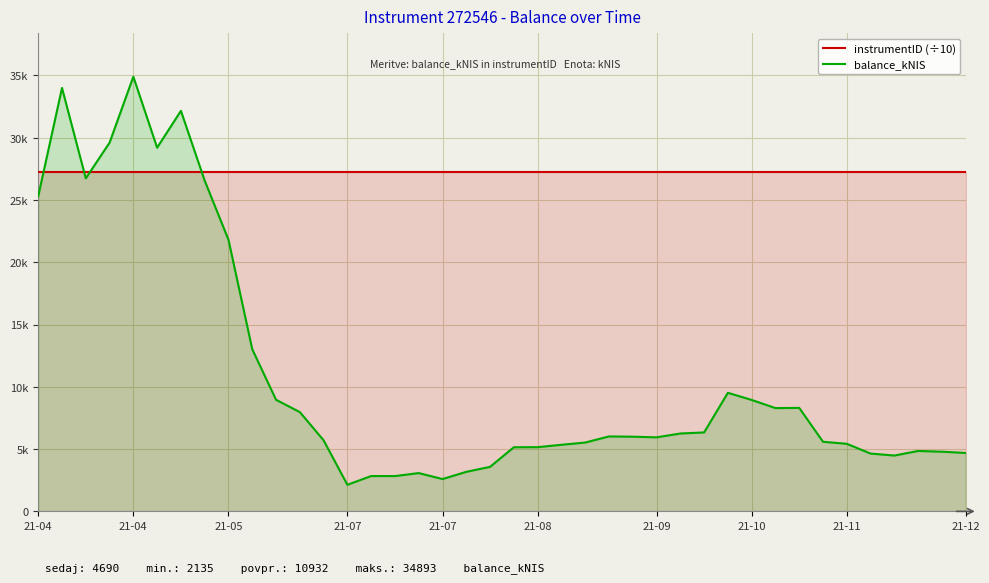

Which series changed the most between 13 and 32?

balance_kNIS